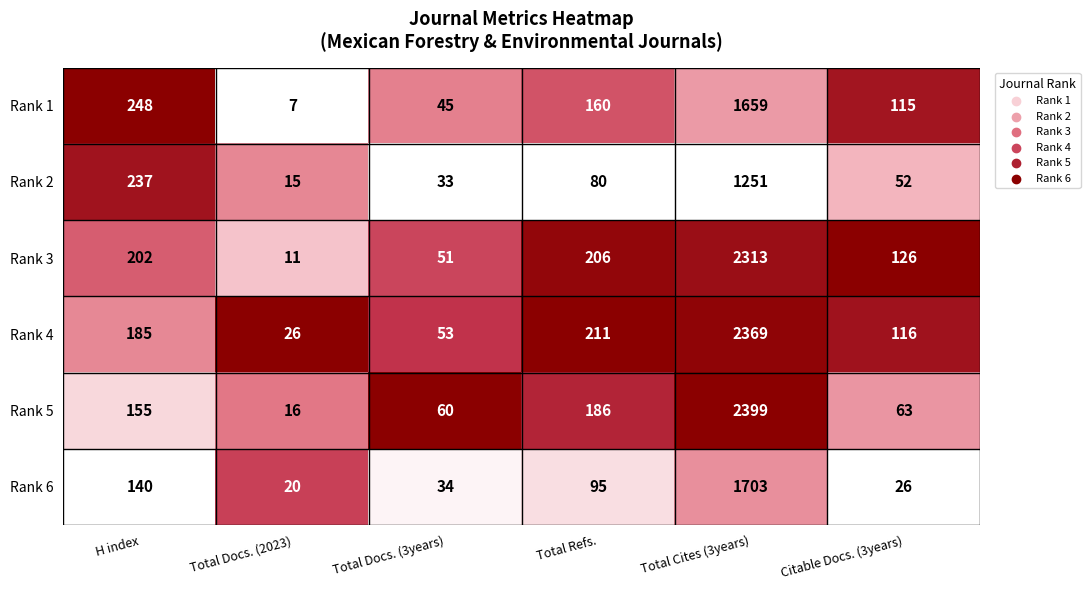

List the series in order of their peak value, lowest first.

Rank 2, Rank 1, Rank 6, Rank 3, Rank 4, Rank 5